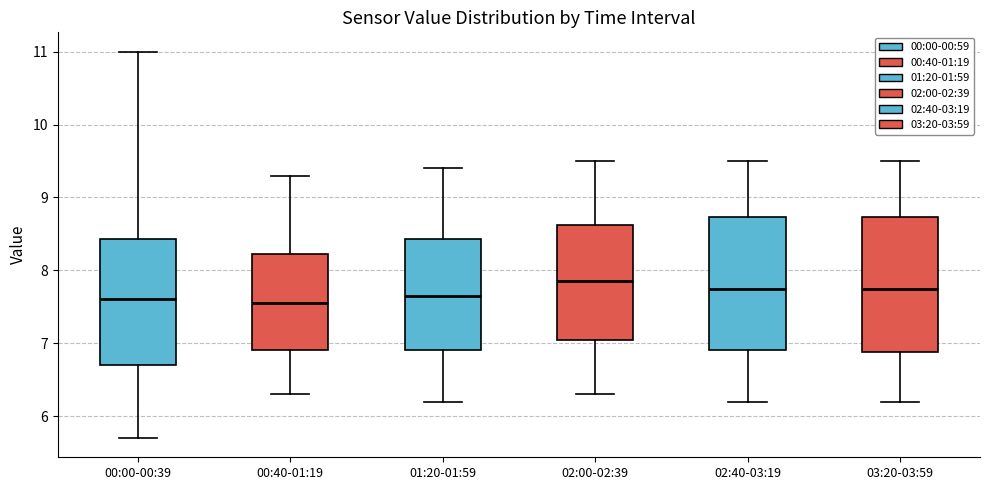

Reading left to right, transcribe this box plot: for each box, give where its median line is, the range the box spans, and where its two whiskers end, as read against the y-axis. The values are not printed on the chart, so give them approximately, as read against the axis.

00:00-00:39: median 7.6, box 6.7 to 8.4, whiskers 5.7 to 11.0
00:40-01:19: median 7.6, box 6.9 to 8.2, whiskers 6.3 to 9.3
01:20-01:59: median 7.7, box 6.9 to 8.4, whiskers 6.2 to 9.4
02:00-02:39: median 7.9, box 7.1 to 8.6, whiskers 6.3 to 9.5
02:40-03:19: median 7.8, box 6.9 to 8.7, whiskers 6.2 to 9.5
03:20-03:59: median 7.8, box 6.9 to 8.7, whiskers 6.2 to 9.5